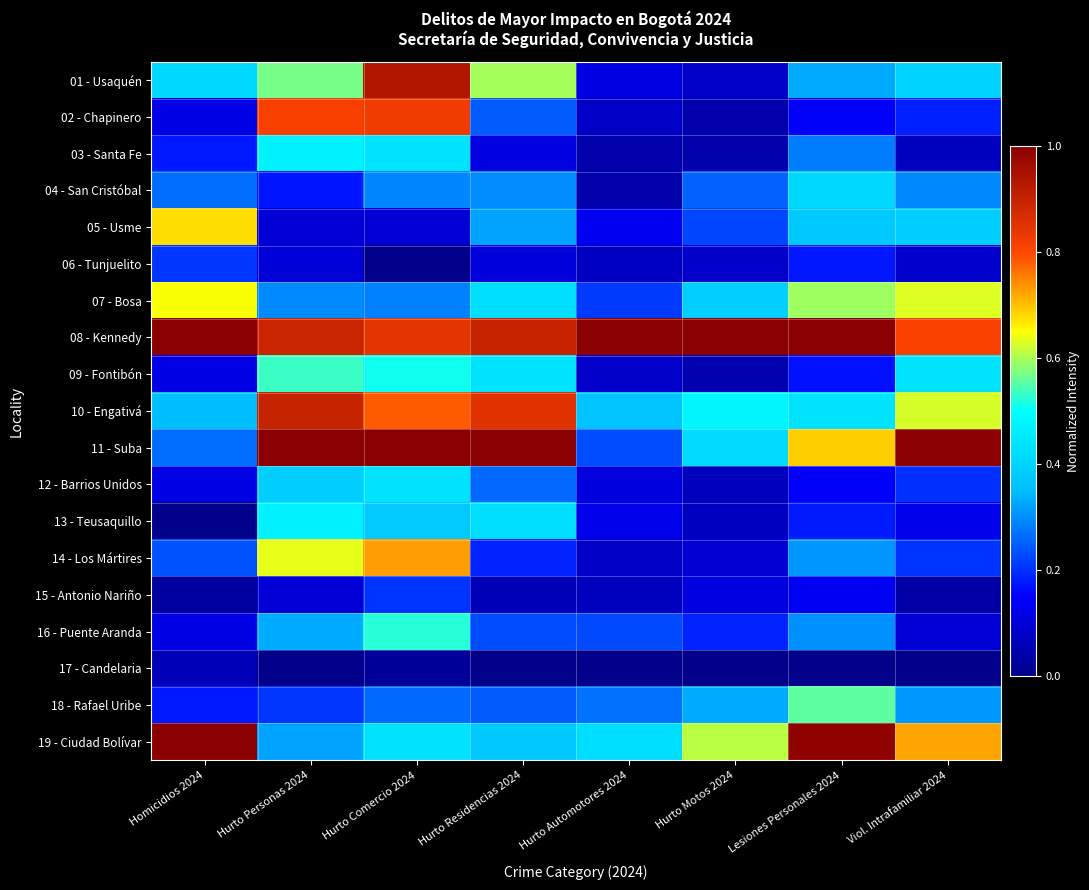

At how many categories does at least one series exceed 0?

8